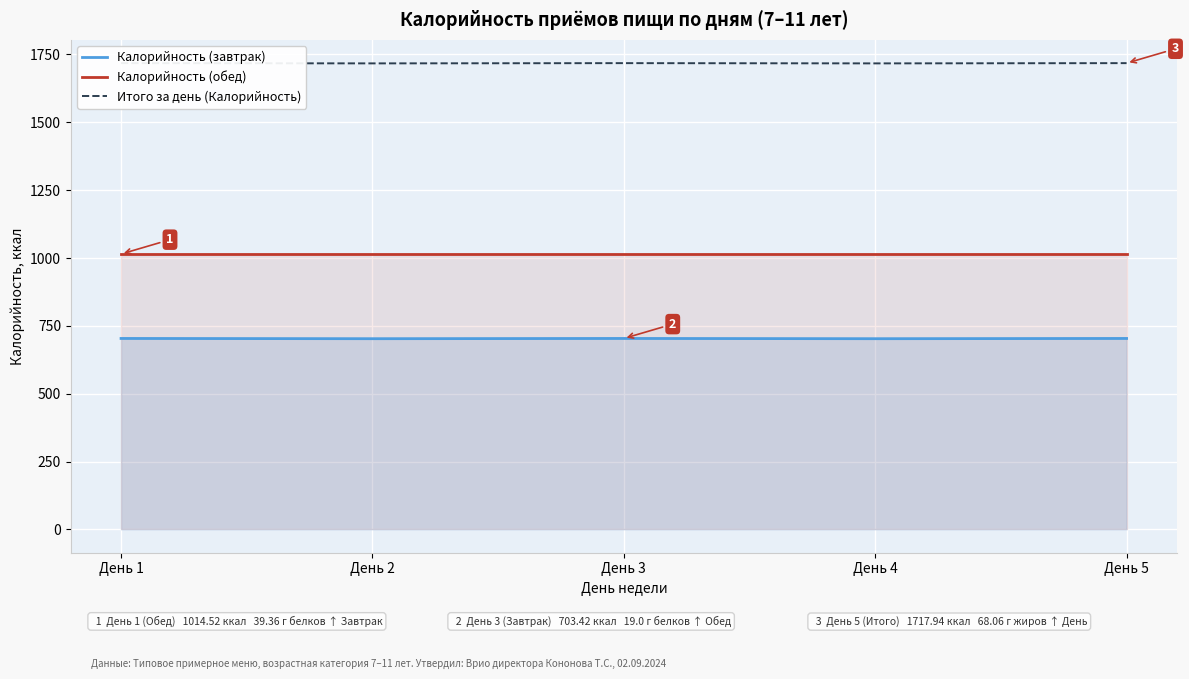

At which category is the sum across all series the highest?

День 1